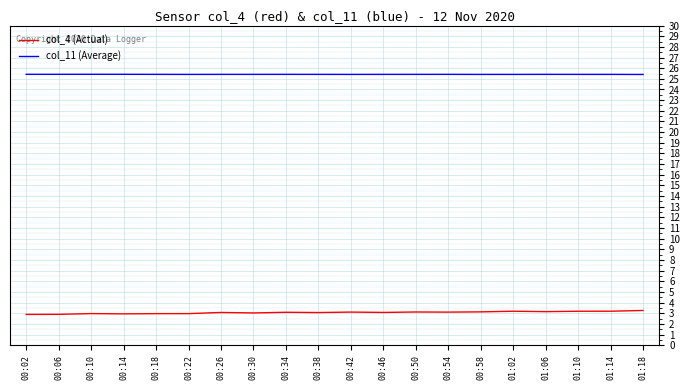

What is the difference between the highest and lowest values at 00:22?

22.4